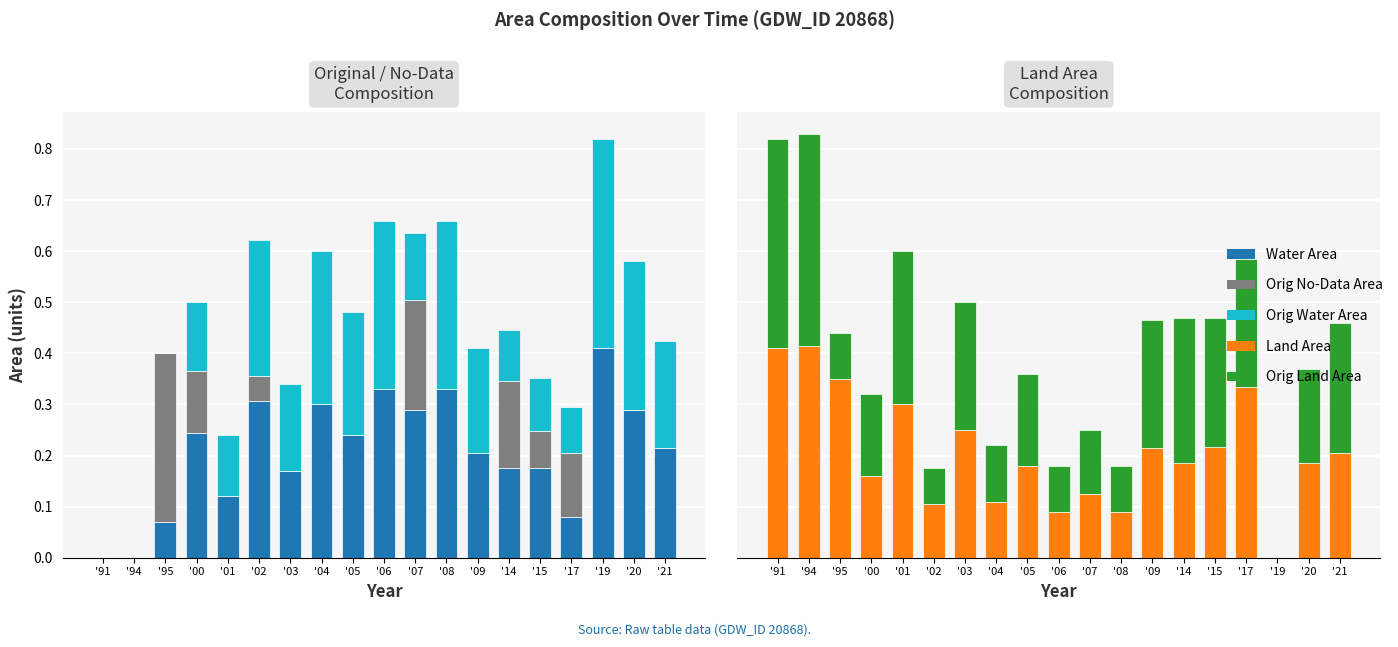

How many groups of bars are there?

19